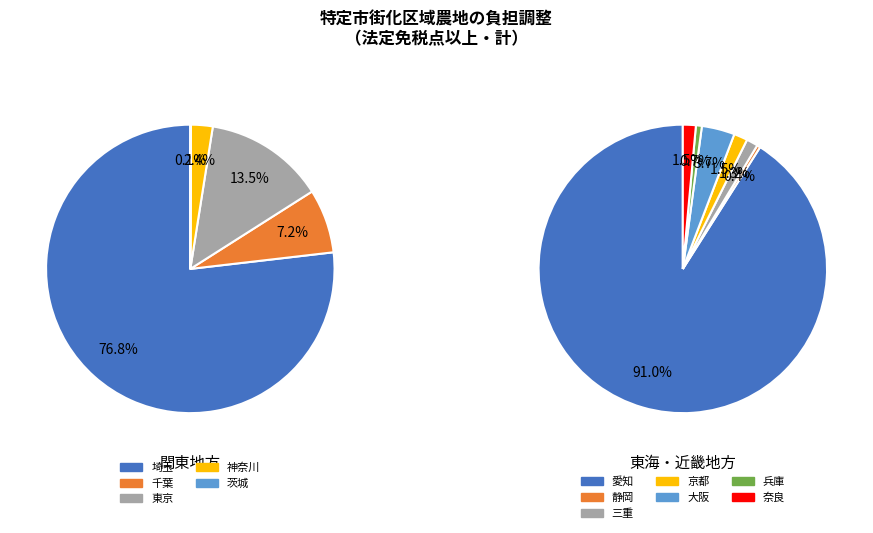

Count the number of slices in the pie.

12